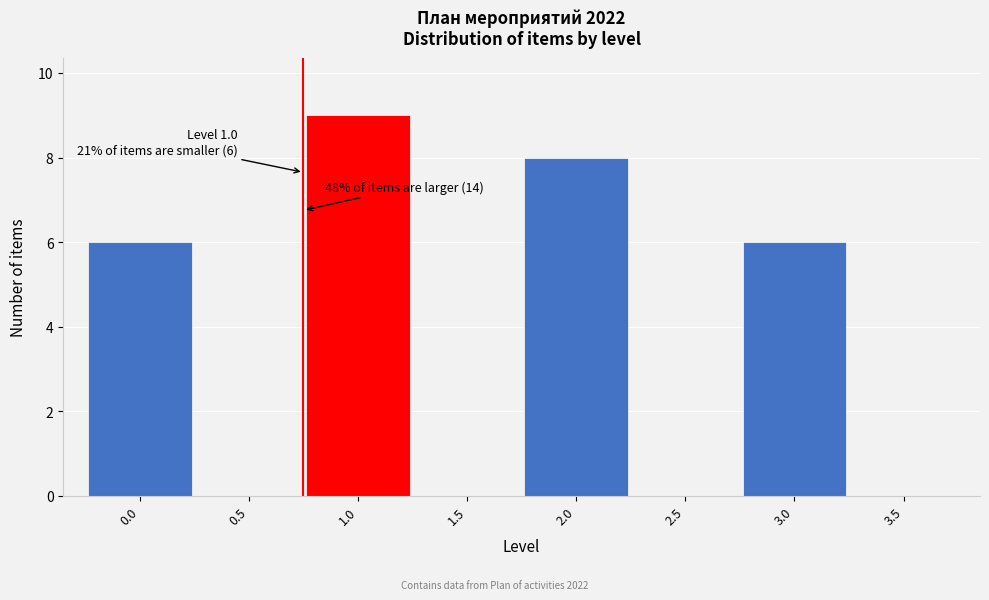

Reading left to right, what are all the values shown in this chart?

0.0=6	0.5=0	1.0=9	1.5=0	2.0=8	2.5=0	3.0=6	3.5=0